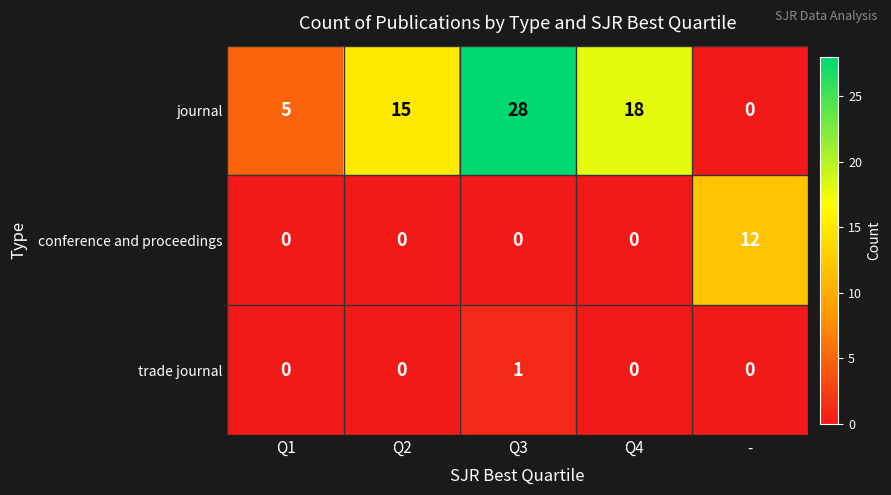

Count the trade journal values in the range 0 to 1.

5